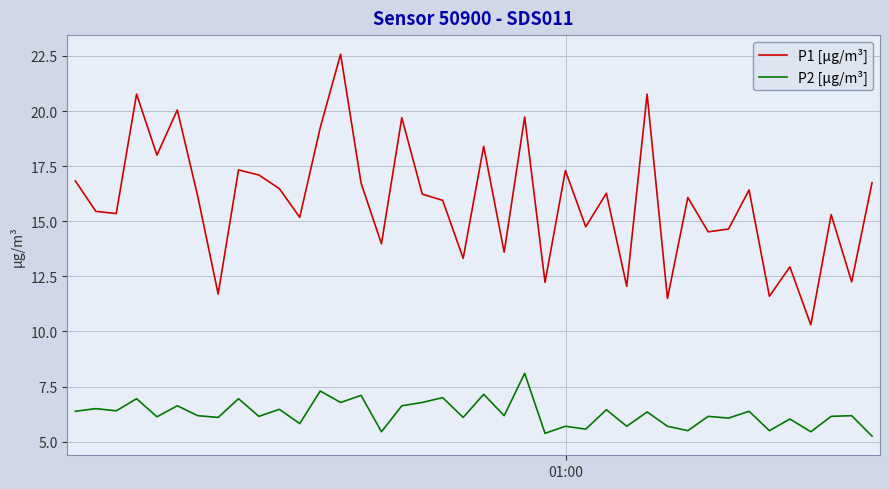

List the series in order of their peak value, lowest first.

P2 [µg/m³], P1 [µg/m³]